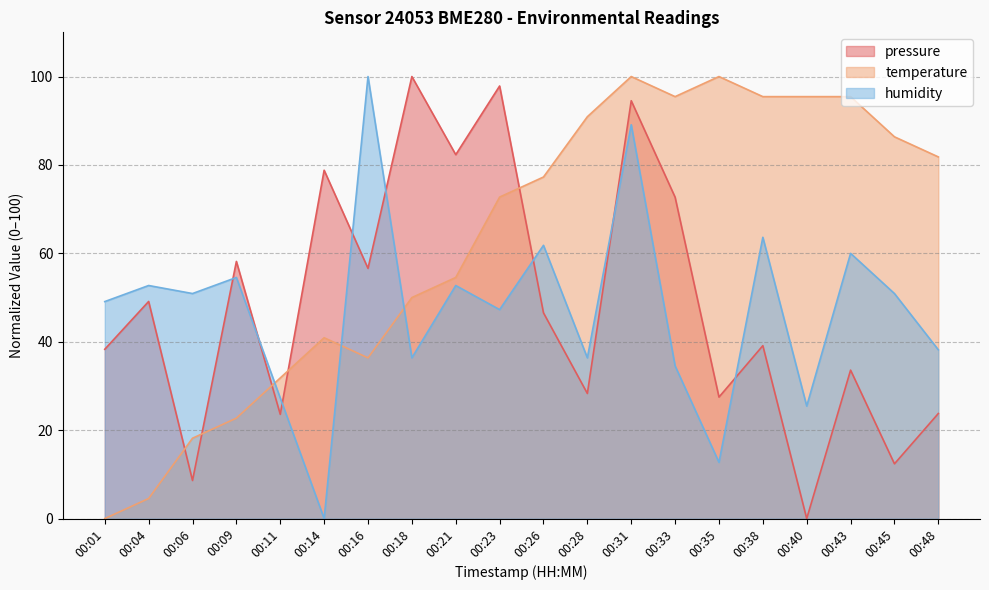

Reading left to right, list all the values displayed in this chart.

pressure: 00:01=38.3	00:04=49.1	00:06=8.6	00:09=58.2	00:11=23.6	00:14=78.8	00:16=56.6	00:18=100.0	00:21=82.3	00:23=97.9	00:26=46.5	00:28=28.3	00:31=94.5	00:33=72.7	00:35=27.5	00:38=39.1	00:40=0.0	00:43=33.6	00:45=12.4	00:48=23.8
temperature: 00:01=0.0	00:04=4.5	00:06=18.2	00:09=22.7	00:11=31.8	00:14=40.9	00:16=36.4	00:18=50.0	00:21=54.5	00:23=72.7	00:26=77.3	00:28=90.9	00:31=100.0	00:33=95.5	00:35=100.0	00:38=95.5	00:40=95.5	00:43=95.5	00:45=86.4	00:48=81.8
humidity: 00:01=49.1	00:04=52.7	00:06=50.9	00:09=54.5	00:11=27.3	00:14=0.0	00:16=100.0	00:18=36.4	00:21=52.7	00:23=47.3	00:26=61.8	00:28=36.4	00:31=89.1	00:33=34.5	00:35=12.7	00:38=63.6	00:40=25.5	00:43=60.0	00:45=50.9	00:48=38.2